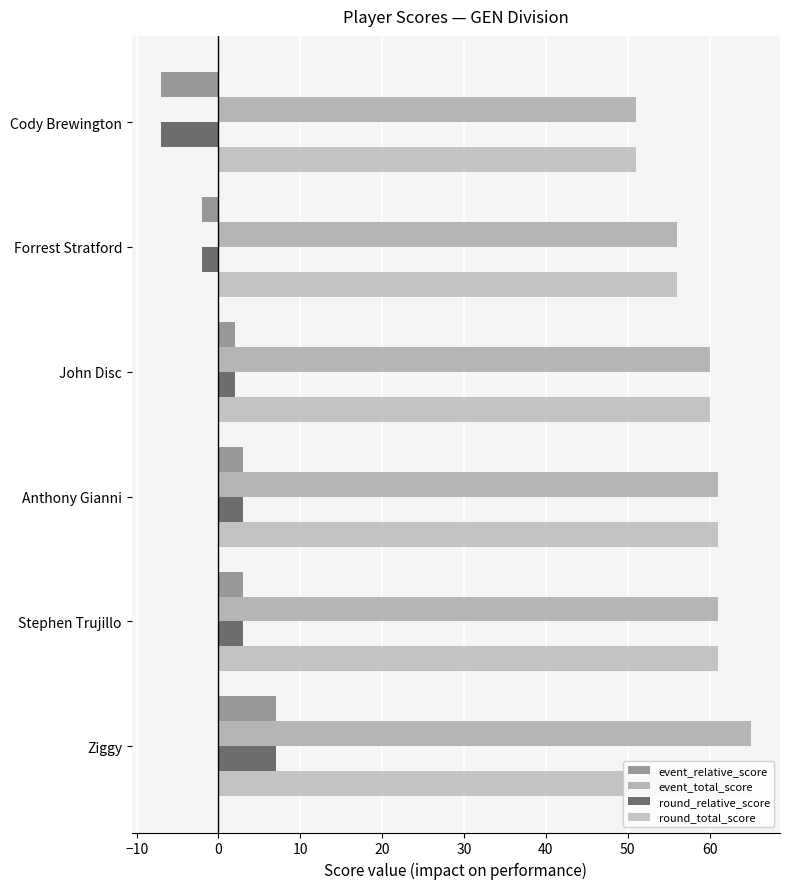

Are the bars grouped side by side (vs. stacked)?

Yes